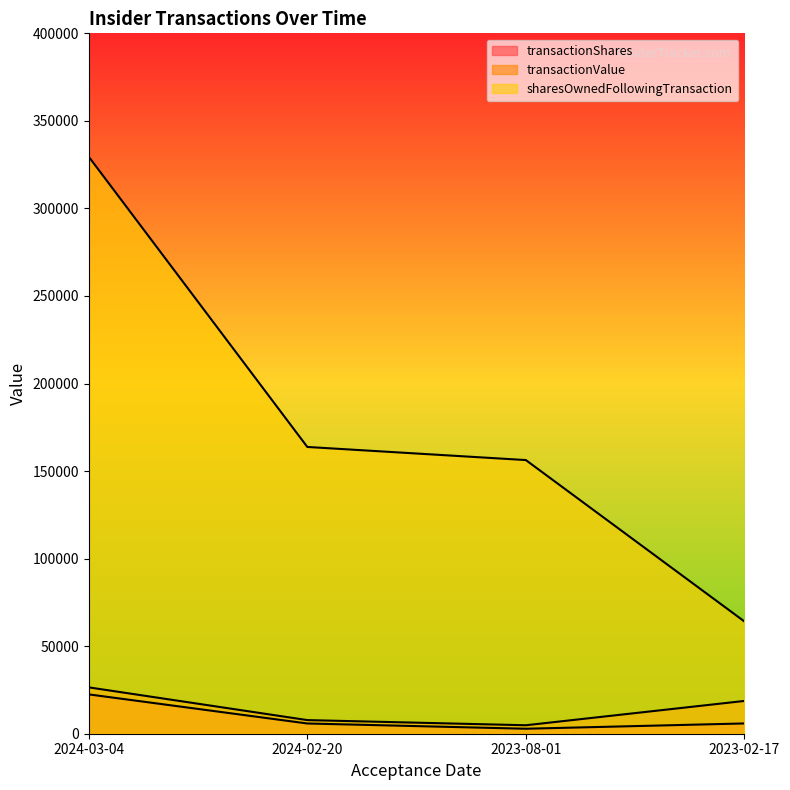

True or false: sharesOwnedFollowingTransaction and transactionValue cross at least once.

False